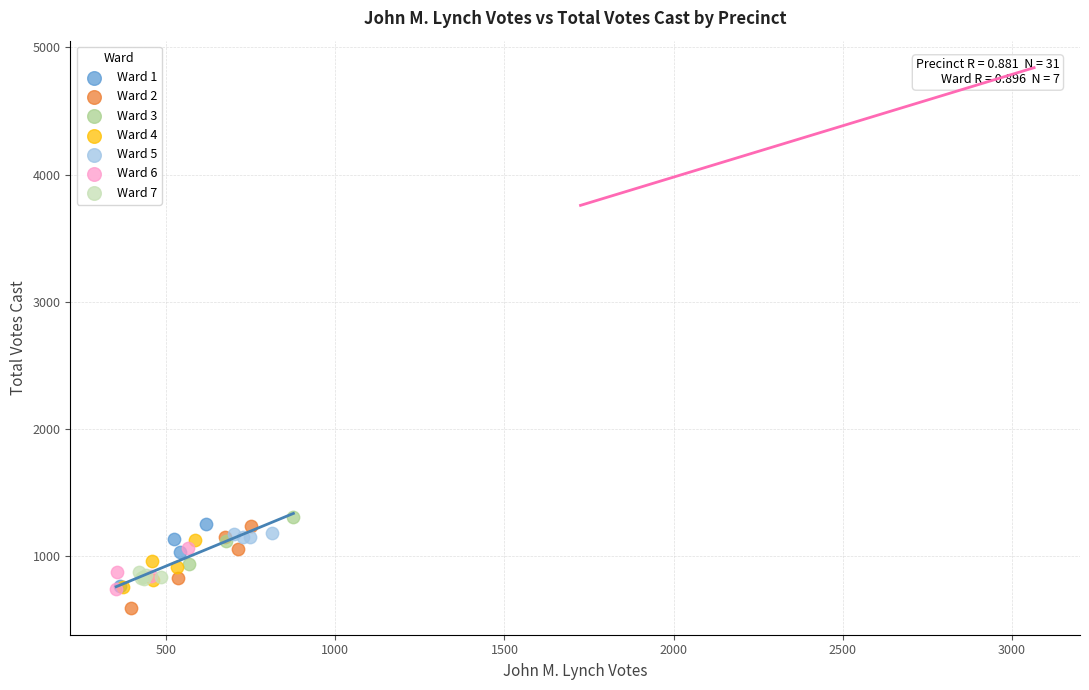

Which series contains the lowest Y value?

Ward 2